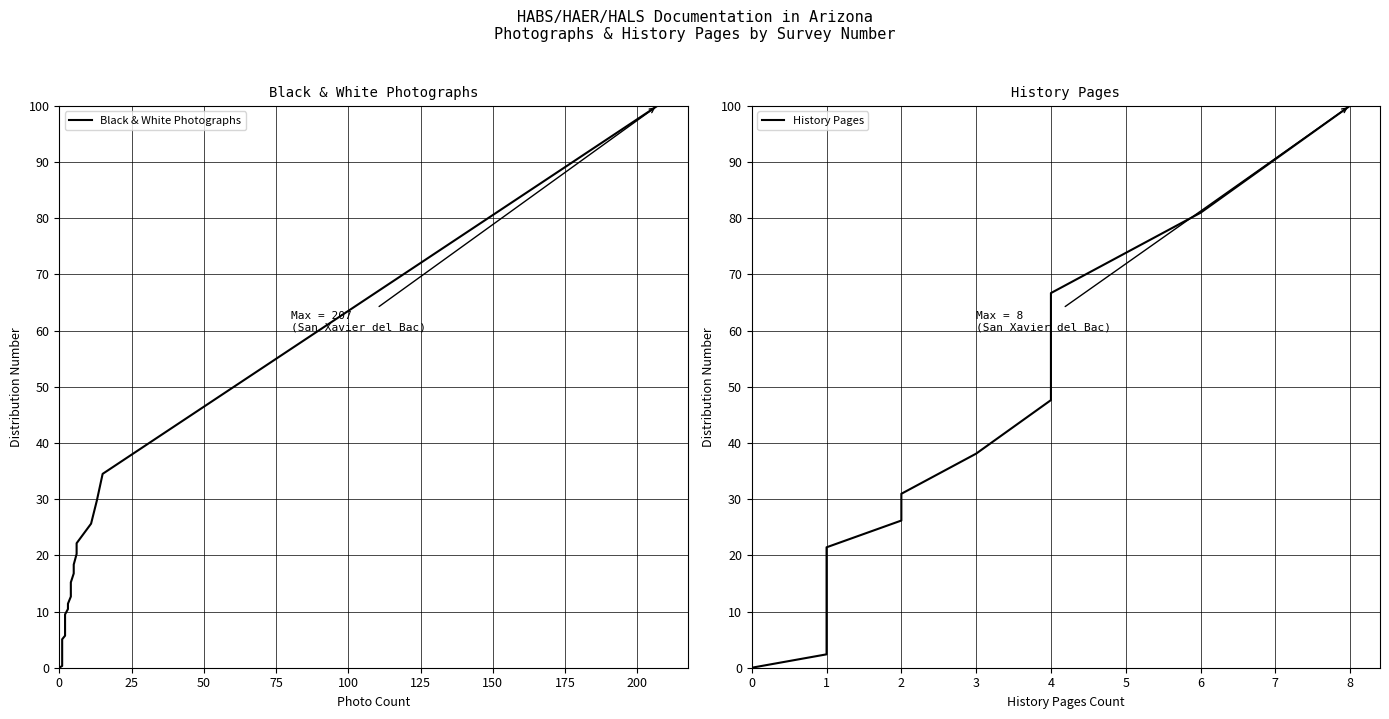

How many data points does each series have?

37